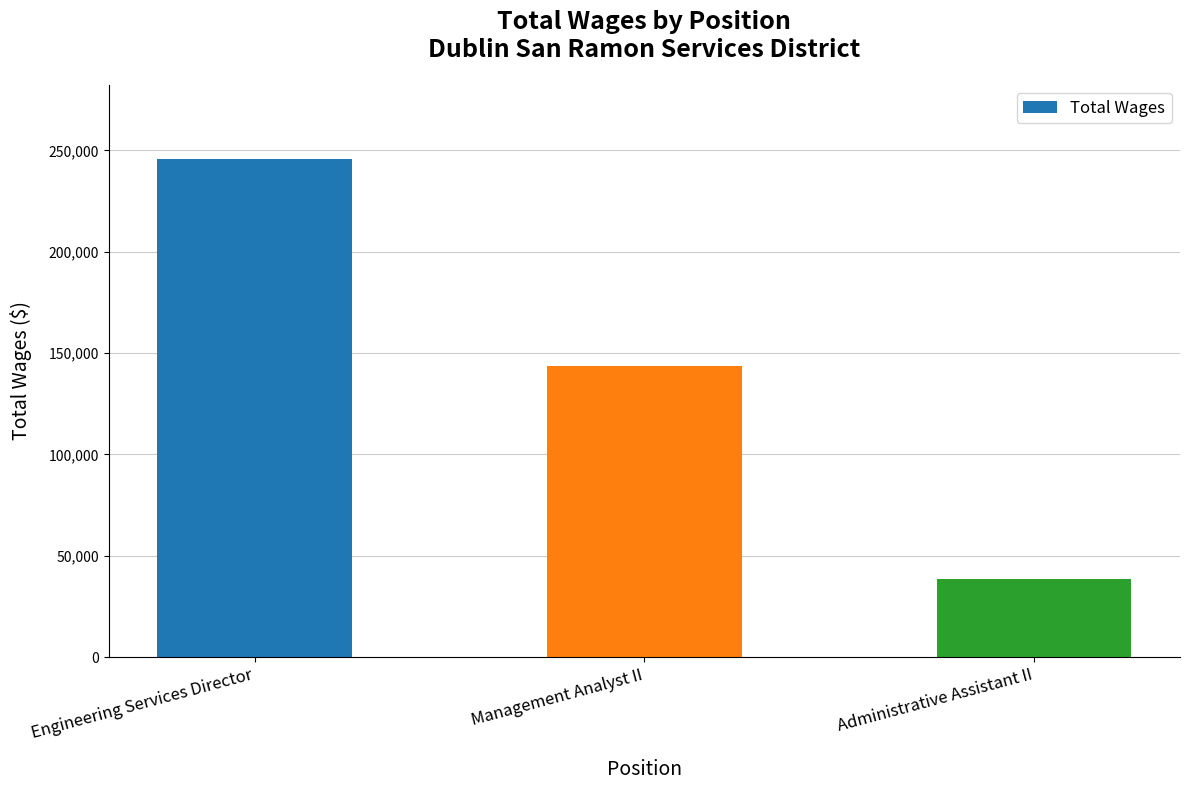

What is the average value?

142533